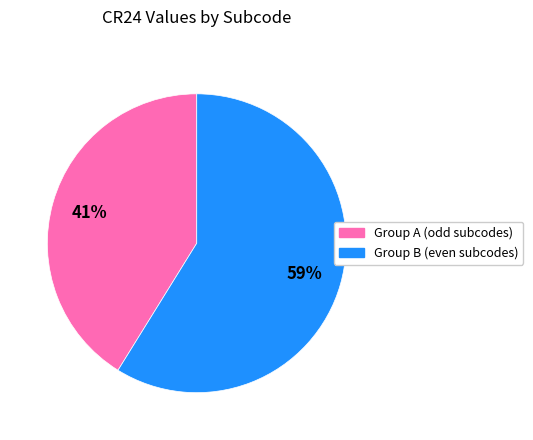

To the nearest percent, what is the average slice percentage?

50%